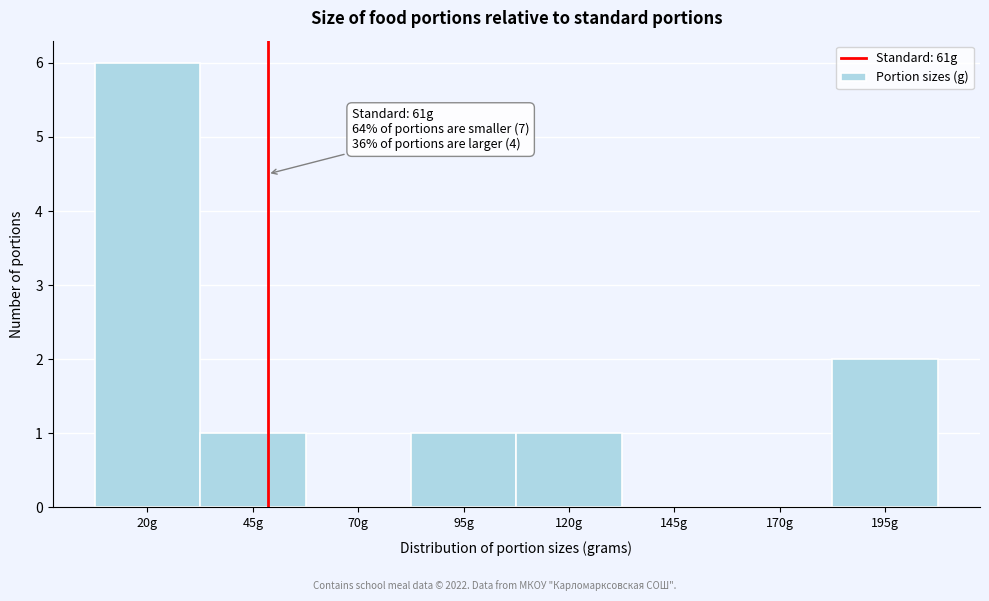

Reading left to right, list all the values displayed in this chart.

20g=6	45g=1	70g=0	95g=1	120g=1	145g=0	170g=0	195g=2